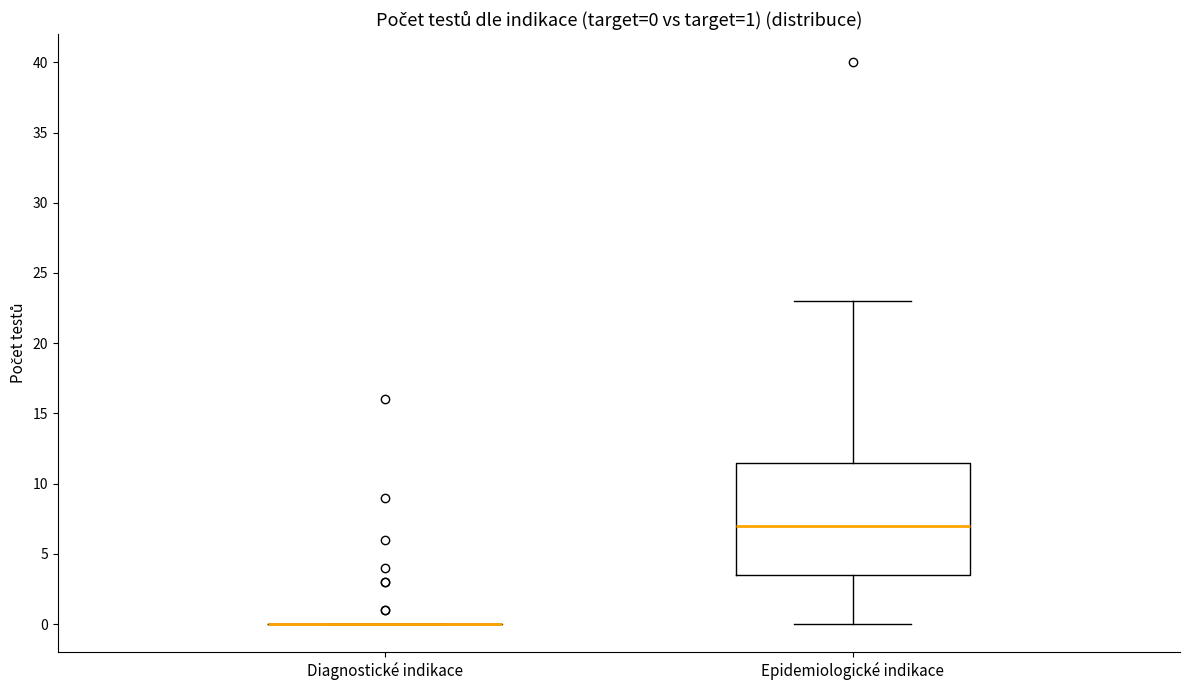

Comparing the boxes themselves (not the whiskers), which one is the tallest?

Epidemiologické indikace